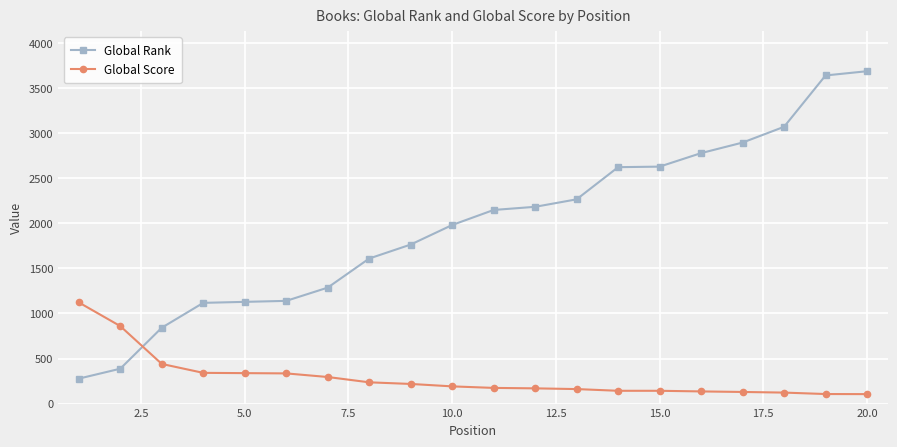

Does the chart have visible grid lines?

Yes